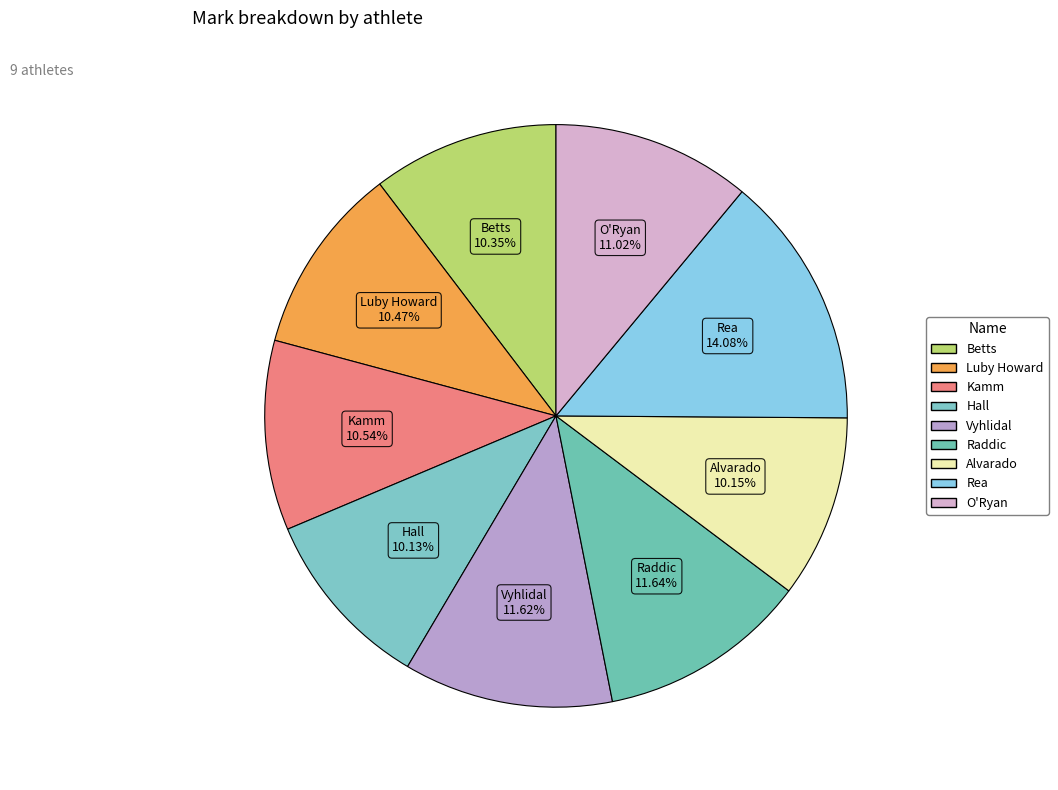

Do O'Ryan and Vyhlidal together represent more than half of the pie?

No